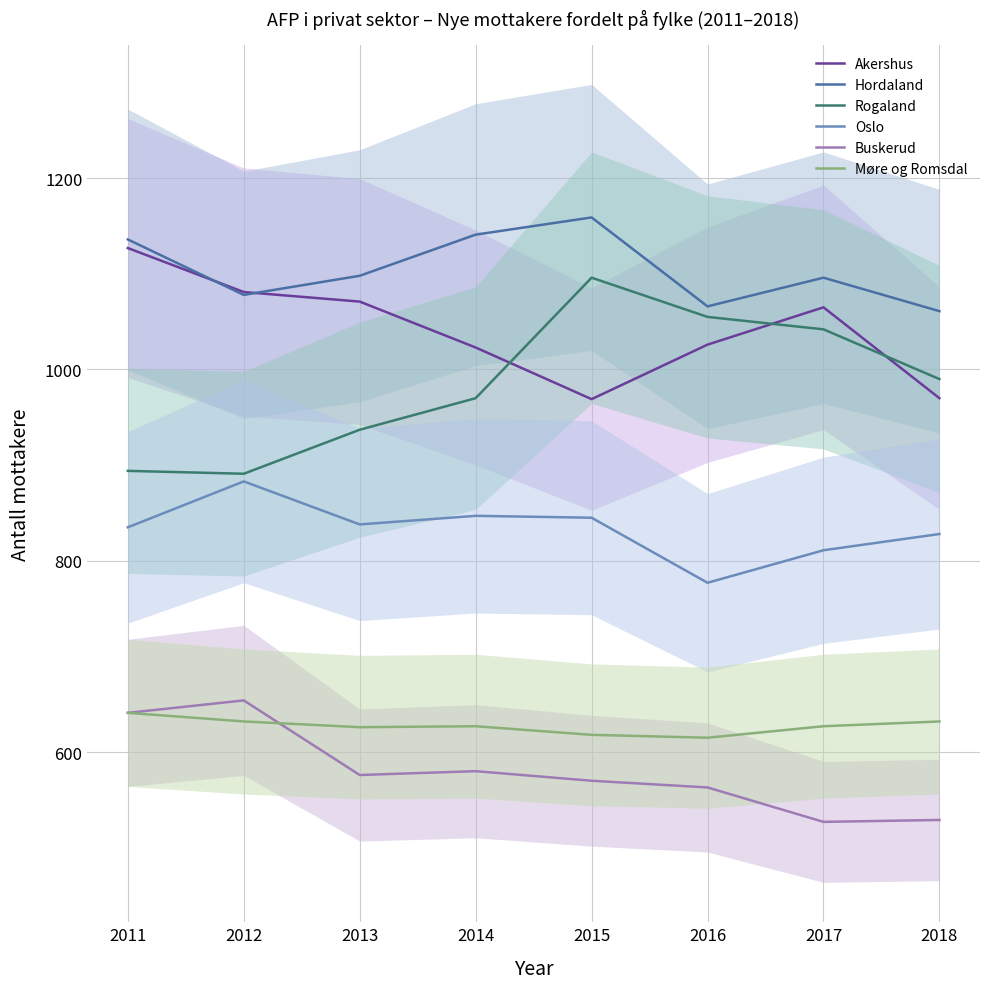

How many times do Hordaland and Akershus cross each other?

2